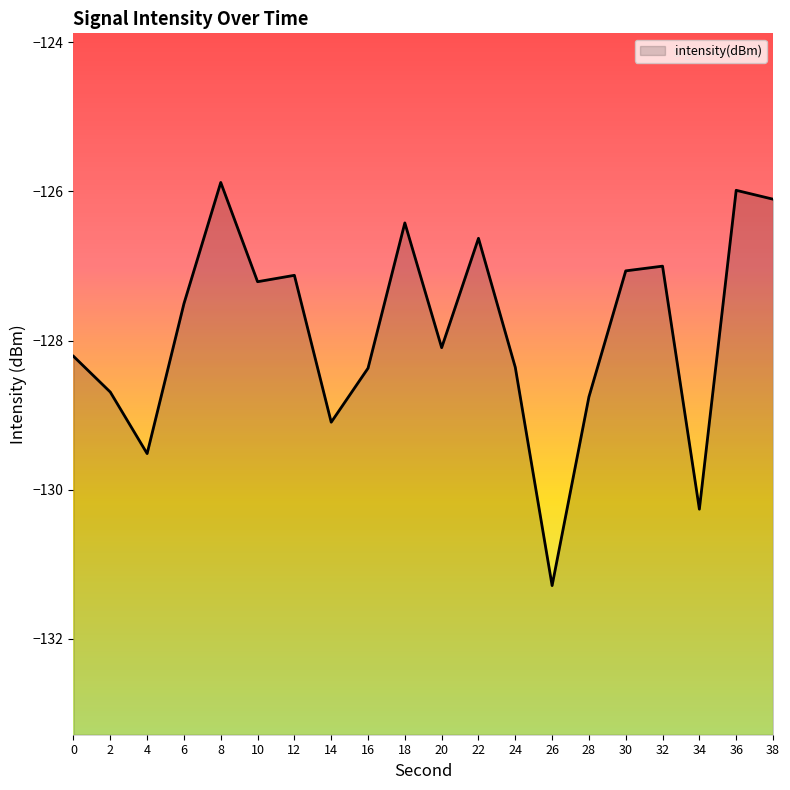

List the labels in order of value, smallest first.

26, 34, 4, 14, 28, 2, 16, 24, 0, 20, 6, 10, 12, 30, 32, 22, 18, 38, 36, 8